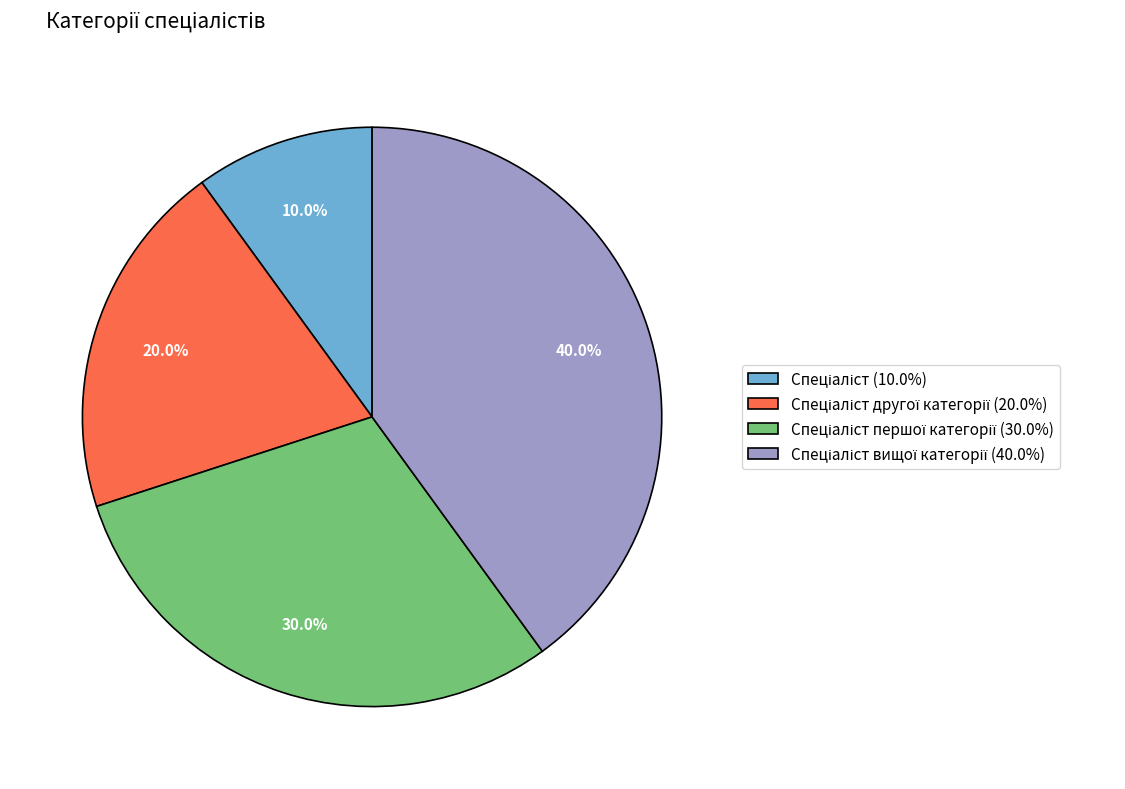

How many slices are in this pie chart?

4